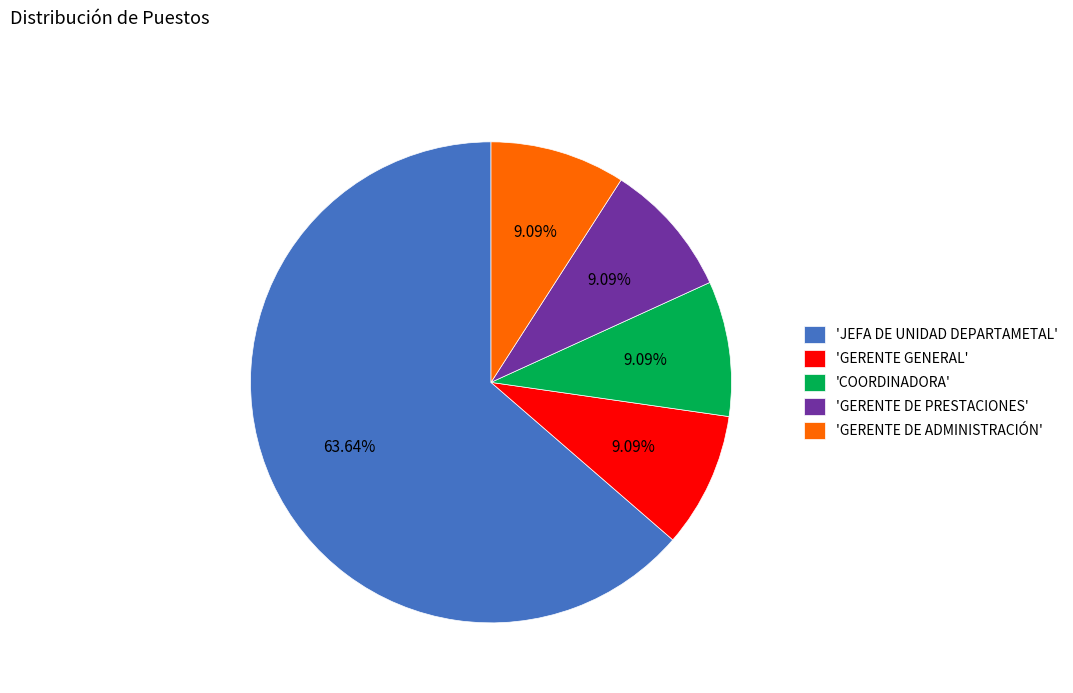

Is there any slice that represents more than half of the pie?

Yes